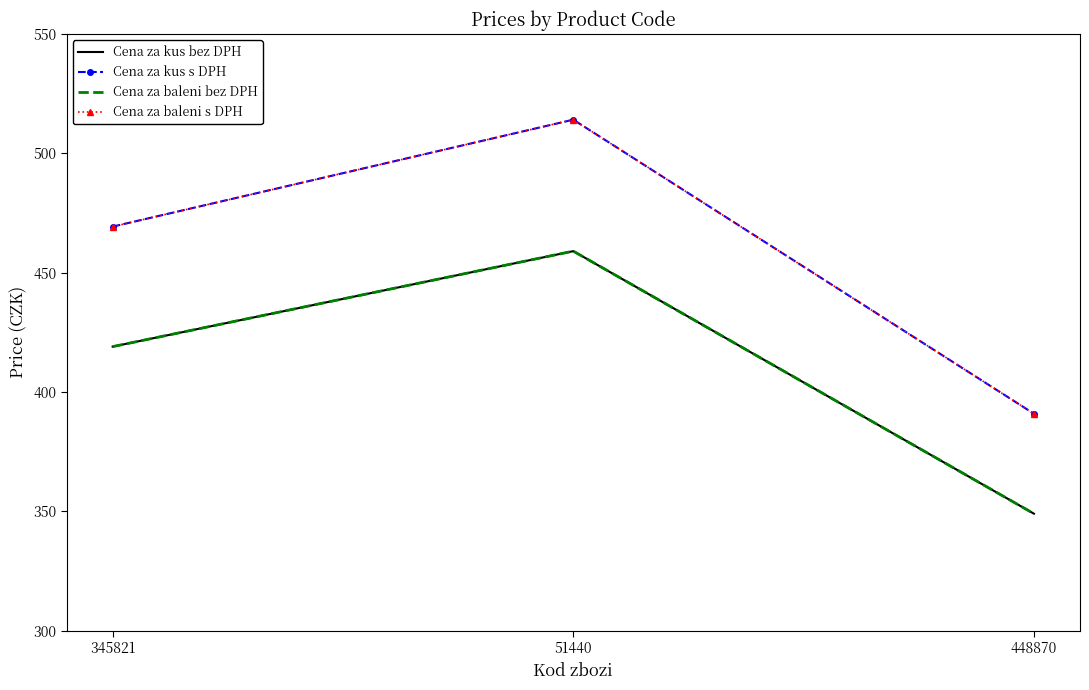

Which series changed the most between 51440 and 448870?

Cena za kus s DPH